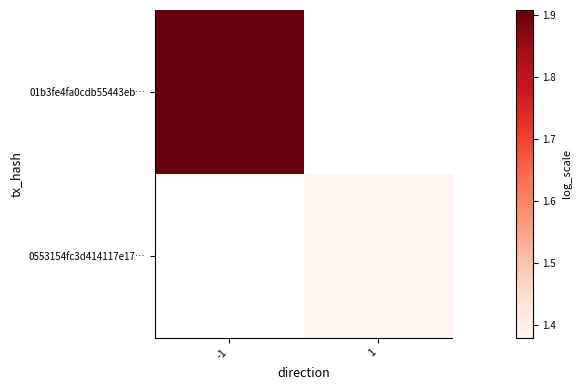

Read the 0553154fc3d414117e17… value at 1.

1.4